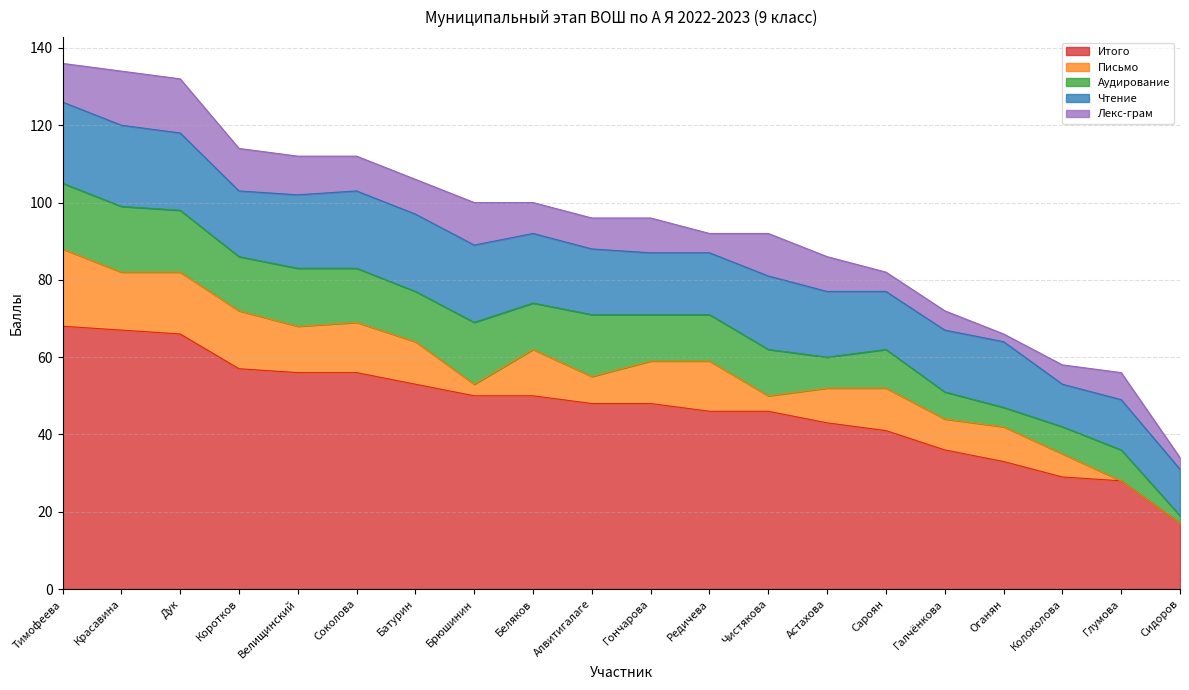

True or false: Итого and Письмо cross at least once.

False